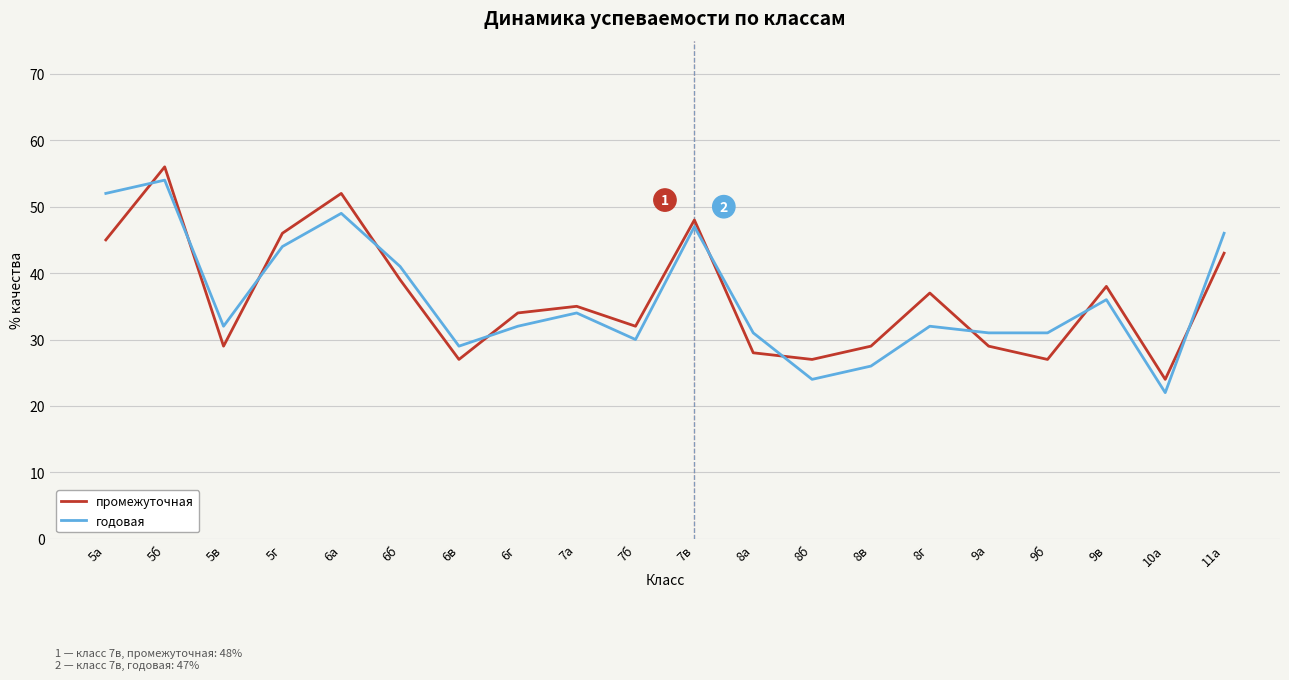

What is the difference between the годовая values at 7а and 6б?

7